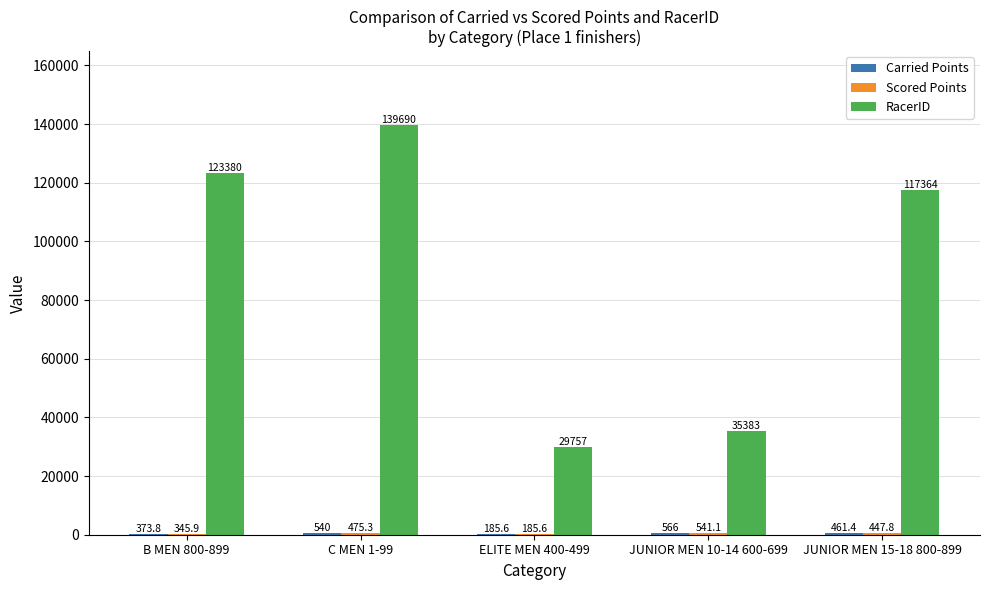

At which category is the sum across all series the highest?

C MEN 1-99